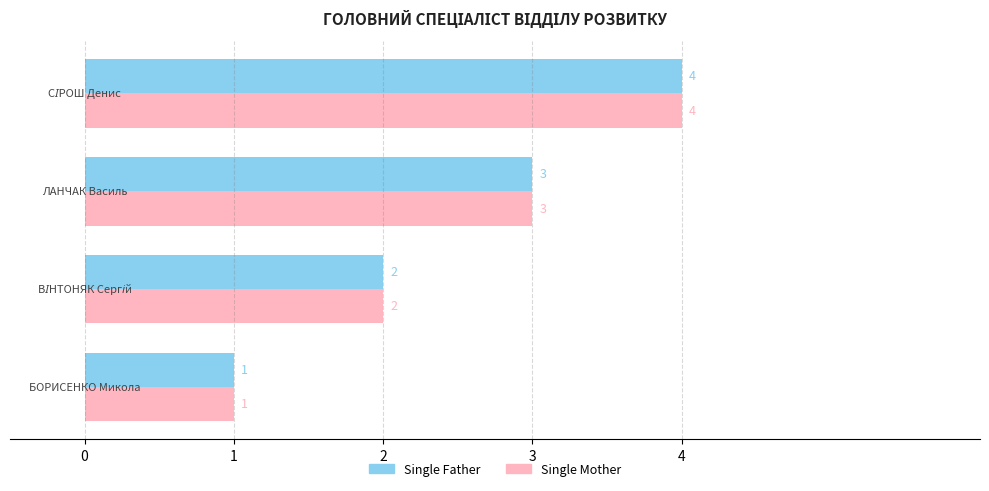

What is the difference between the maximum and minimum values in the Single Mother series?

3